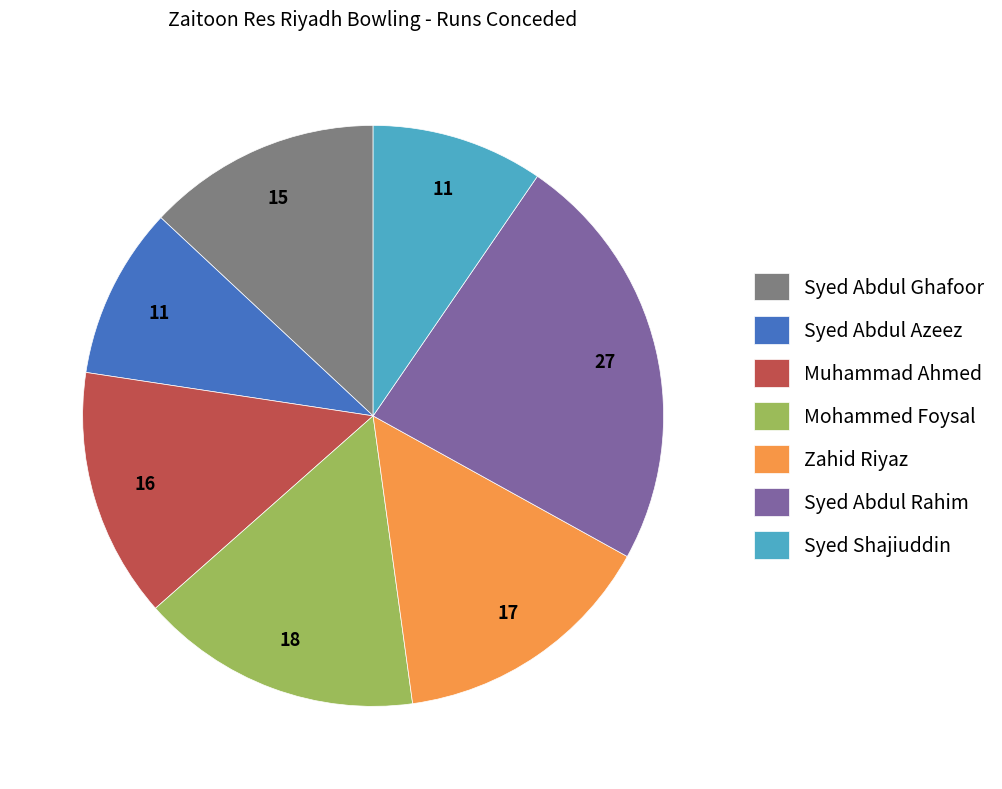

The Zahid Riyaz slice represents 15% of the pie. True or false?

True